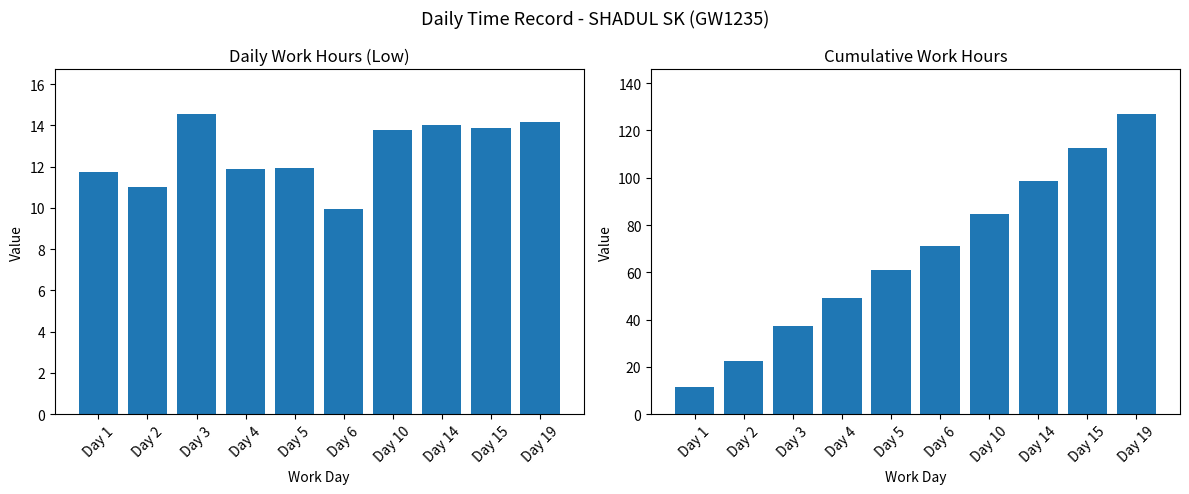

Rank the series by their average value, from lowest to highest.

Low, Cumulative Low